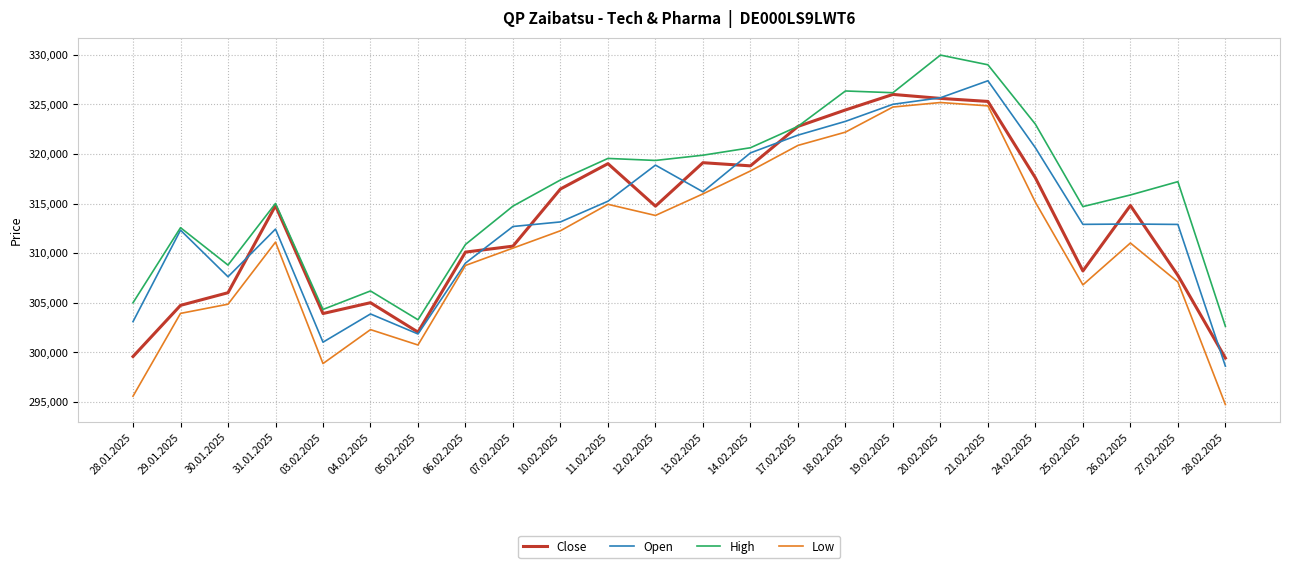

What is the approximate value of High at 20.02.2025, to the nearest 50?

329950